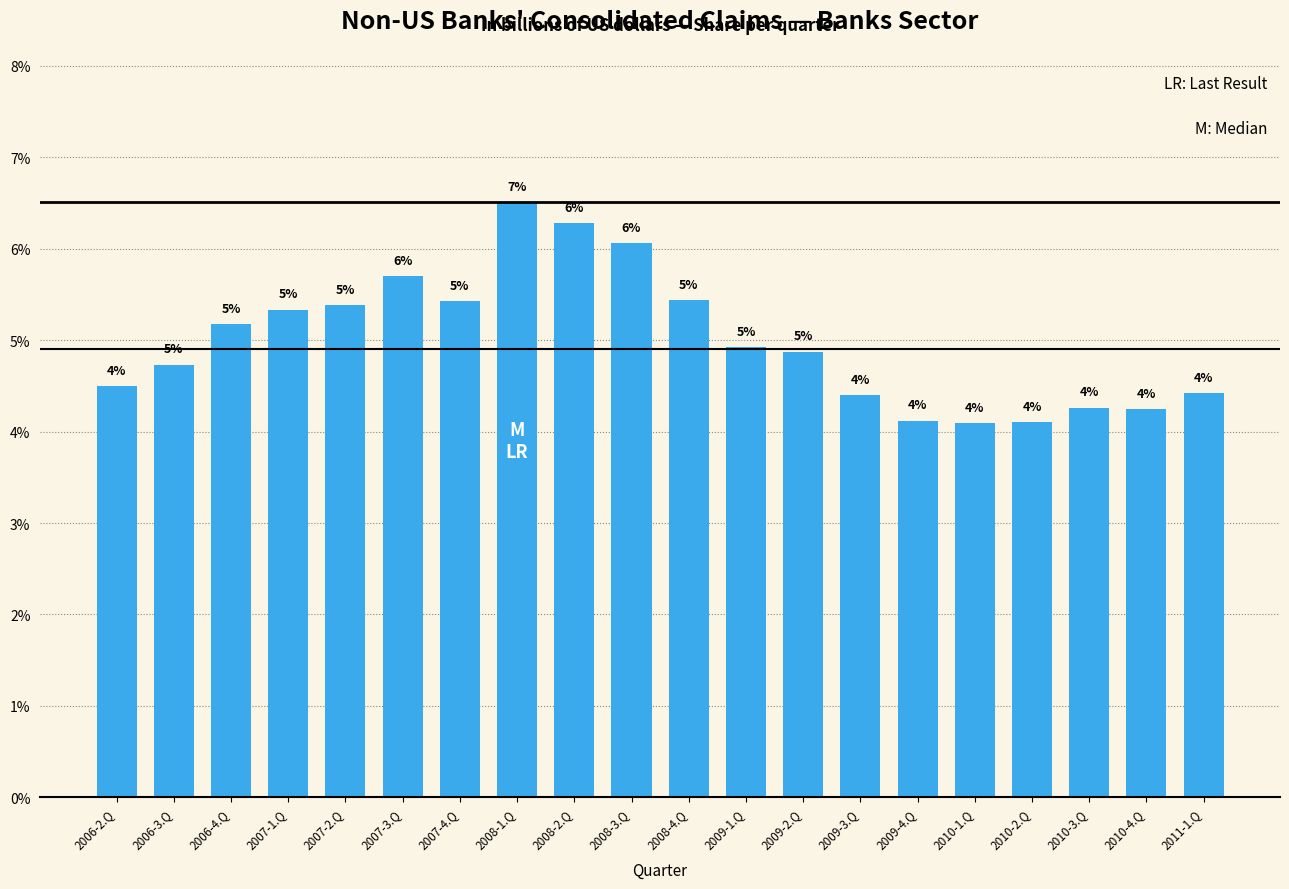

Are the bars horizontal?

No